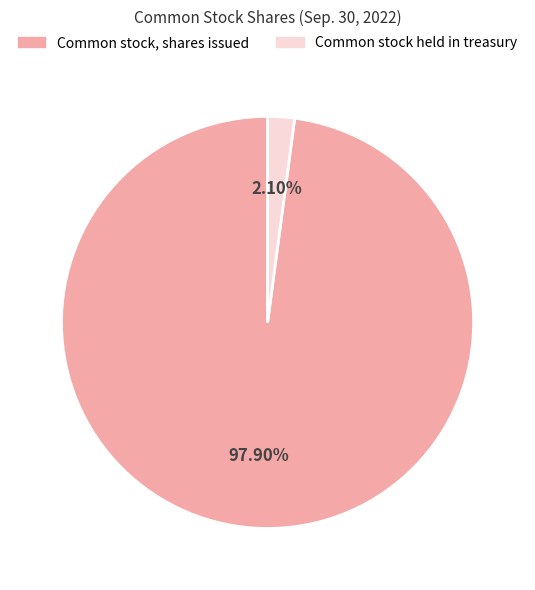

To the nearest percent, what is the average slice percentage?

50%